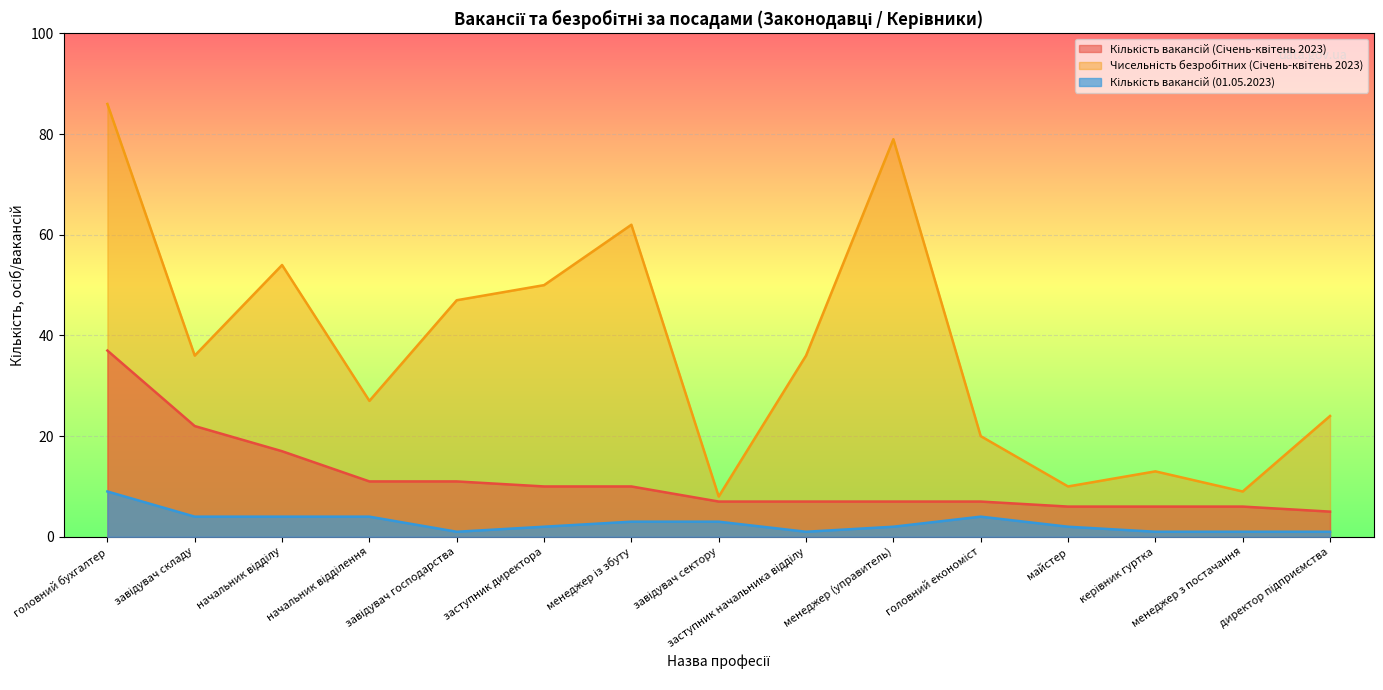

What position from the left is головний економіст?

11